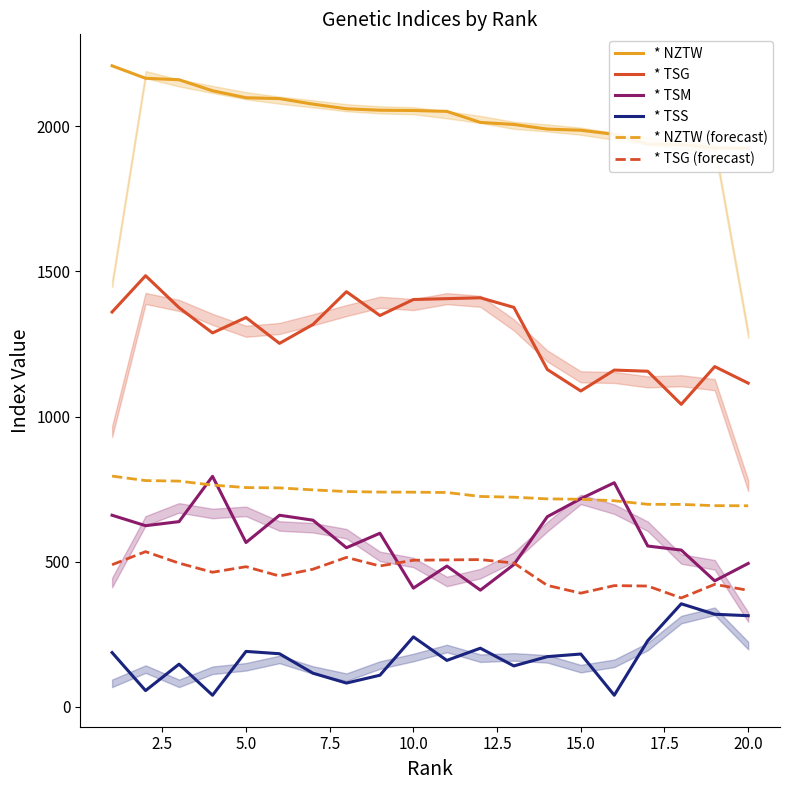

True or false: * TSG and * TSG (forecast) intersect in this chart.

False